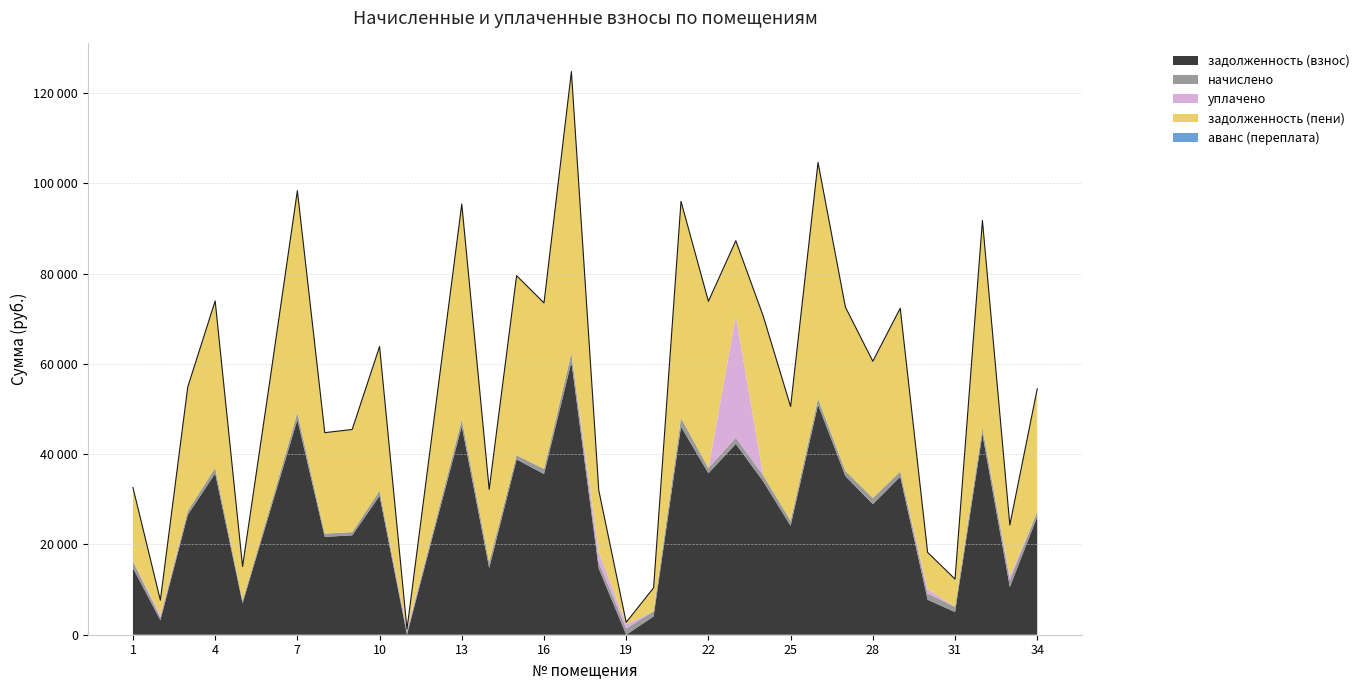

How many intersections are there between задолженность (взнос) and начислено?

4